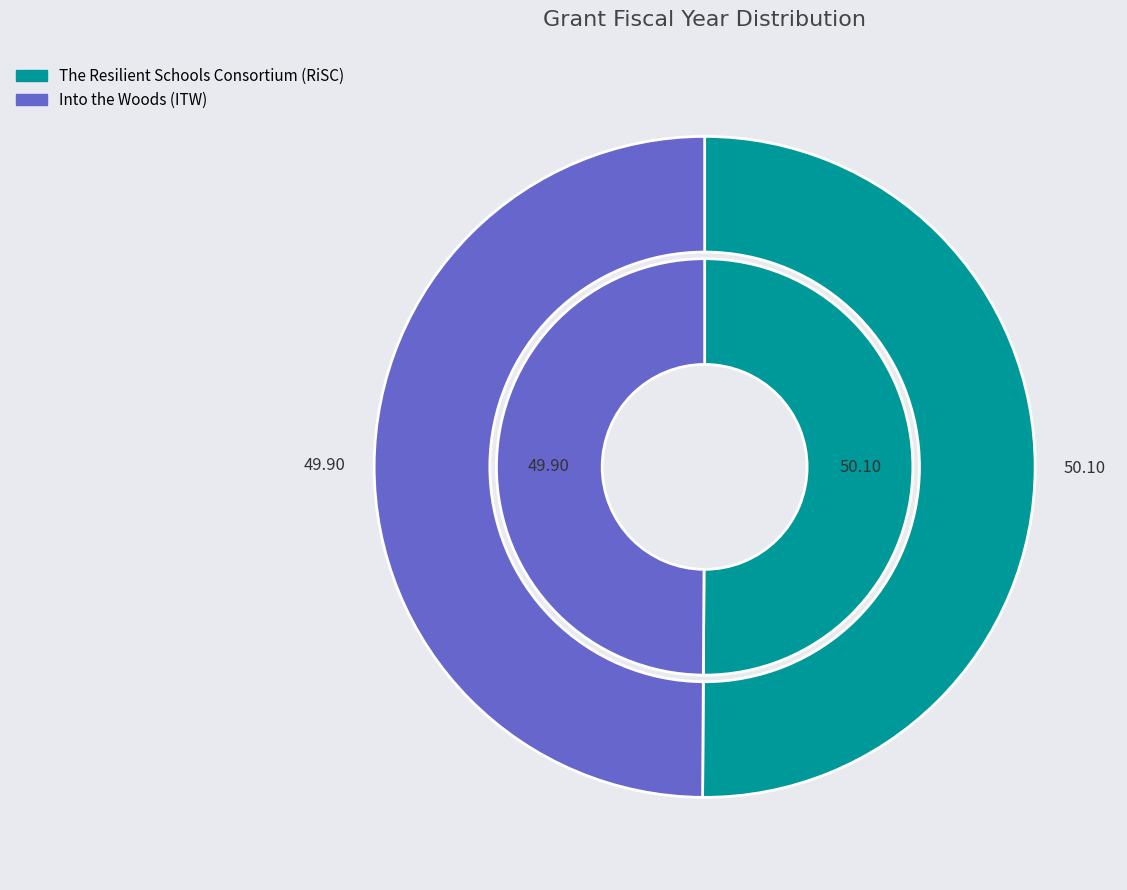

How many segments does this pie chart have?

2